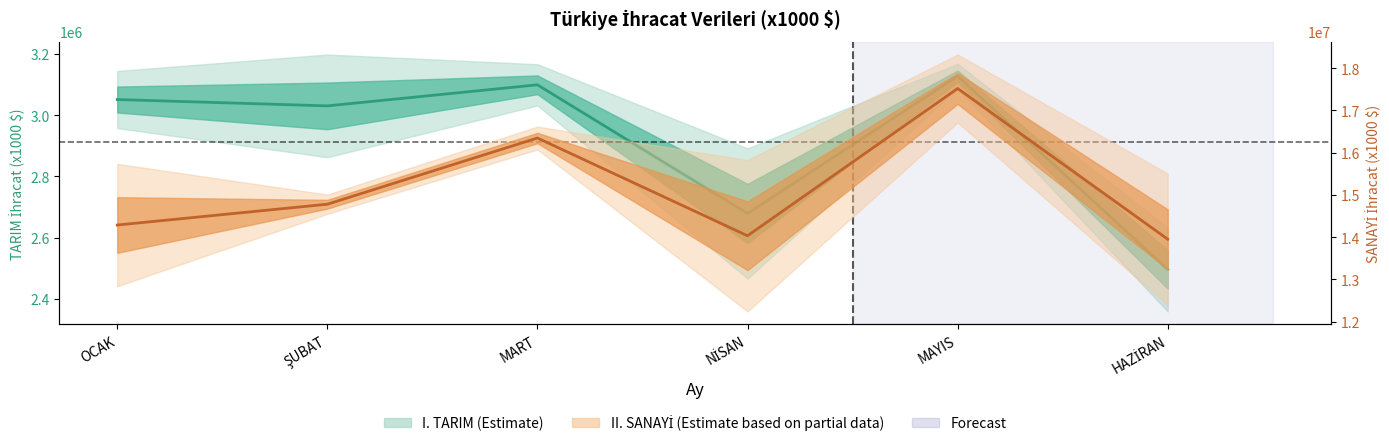

Reading left to right, extract all data points from this chart.

I. TARIM Merkez: 3051078.7	3030341.7	3099140.0	2679095.7	3127284.5	2496100.1
II. SANAYİ Merkez: 14285561.9	14778130.0	16344895.8	14031901.2	17517070.4	13950506.1